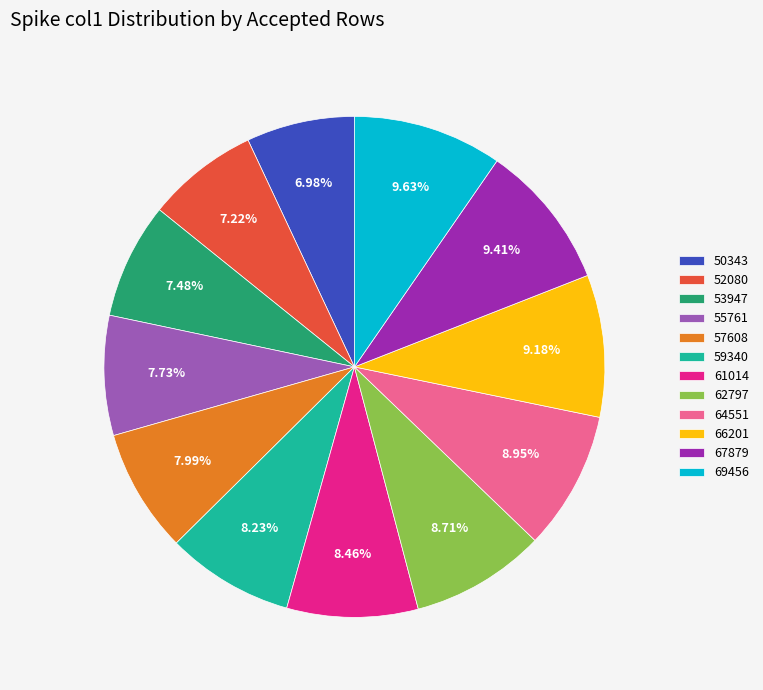

To the nearest percent, what is the average slice percentage?

8%